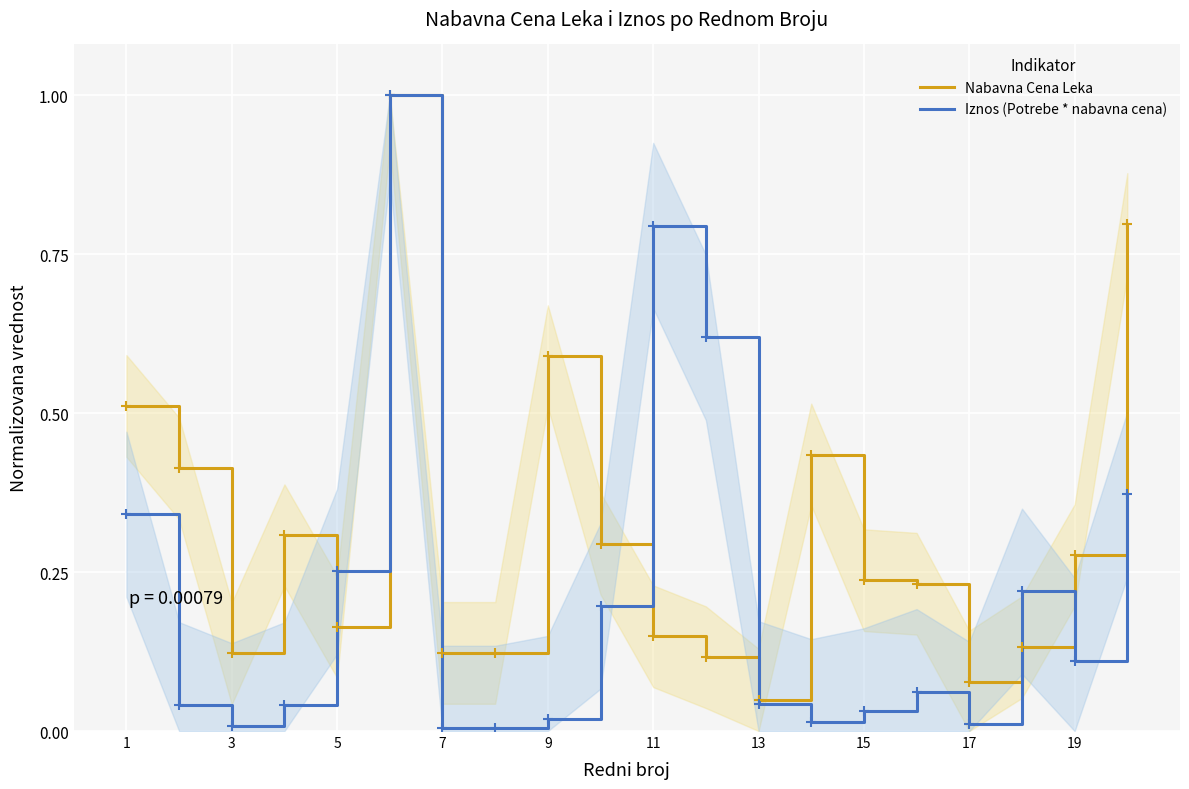

What is the maximum value for Iznos (Potrebe * nabavna cena)?

1.0